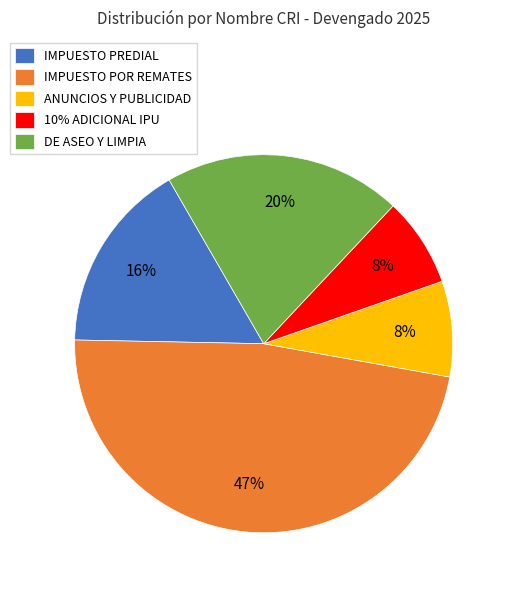

Which slice is the largest?

IMPUESTO POR REMATES